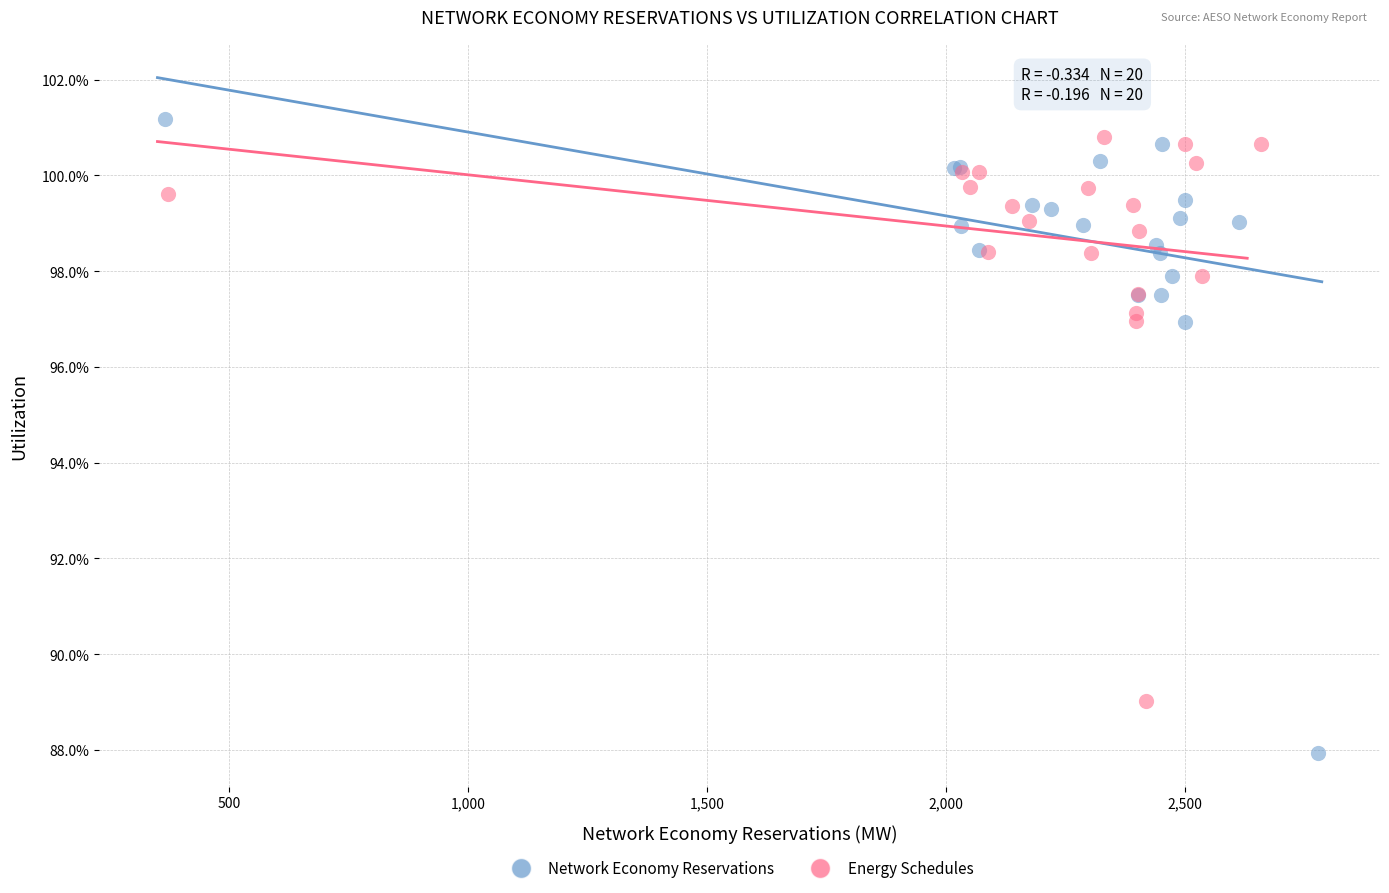

What are all the series names shown in the legend?

Network Economy Reservations, Energy Schedules